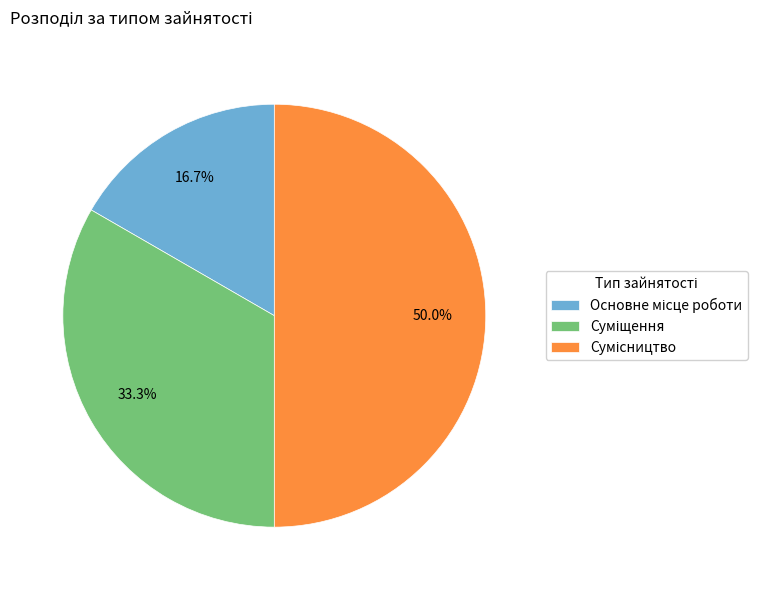

Is Основне місце роботи the majority of the pie?

No